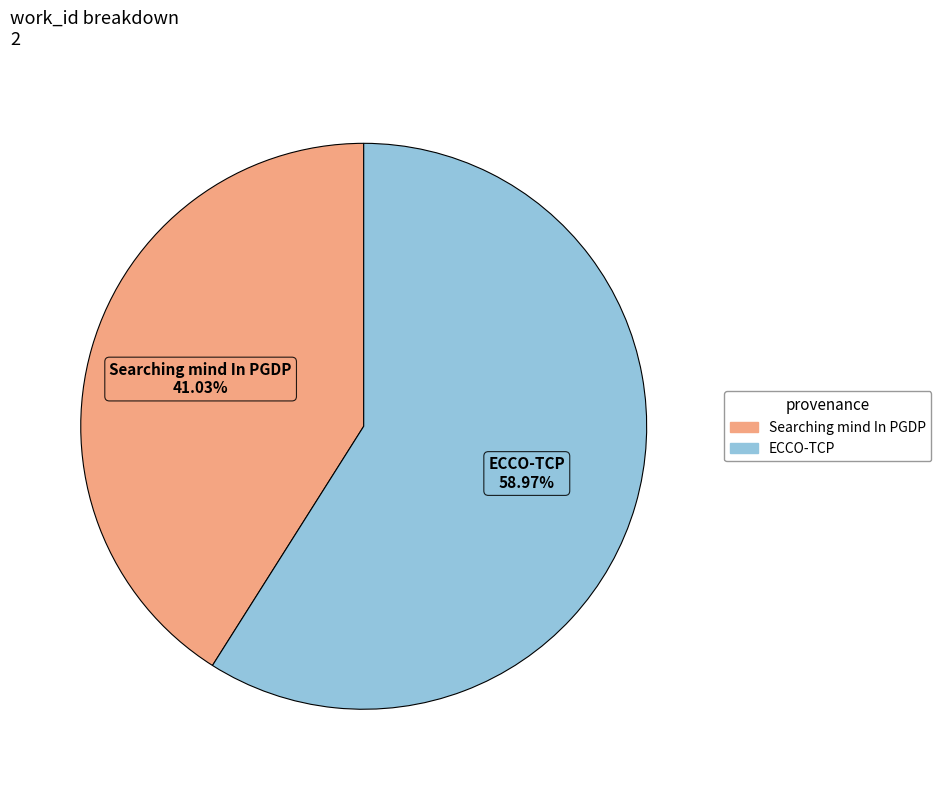

What is the smallest slice in the pie chart?

Searching mind In PGDP